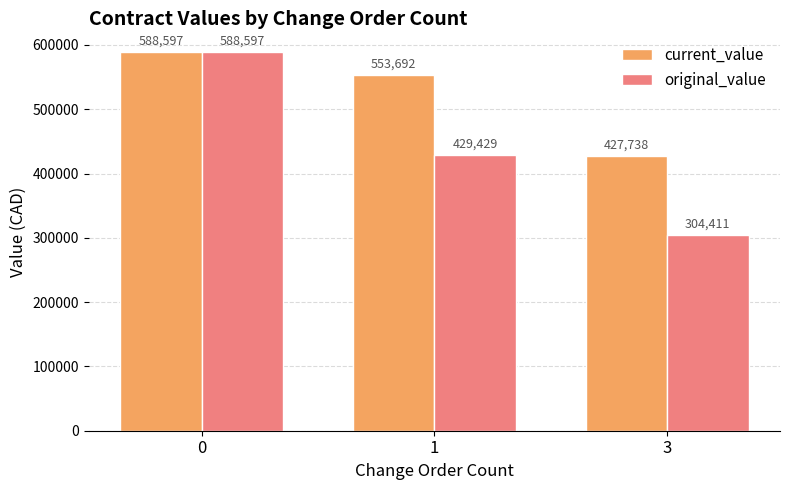

Rank the series by their average value, from highest to lowest.

current_value, original_value